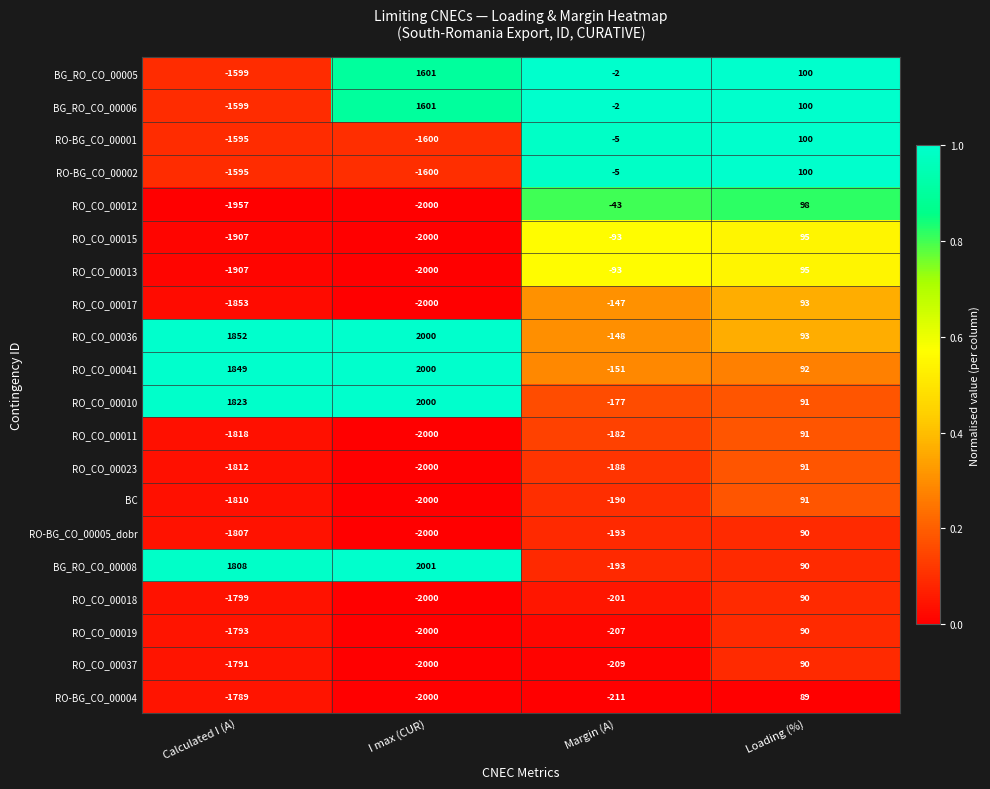

True or false: BG_RO_CO_00005 has a value of 2567 at I max (CUR).

False